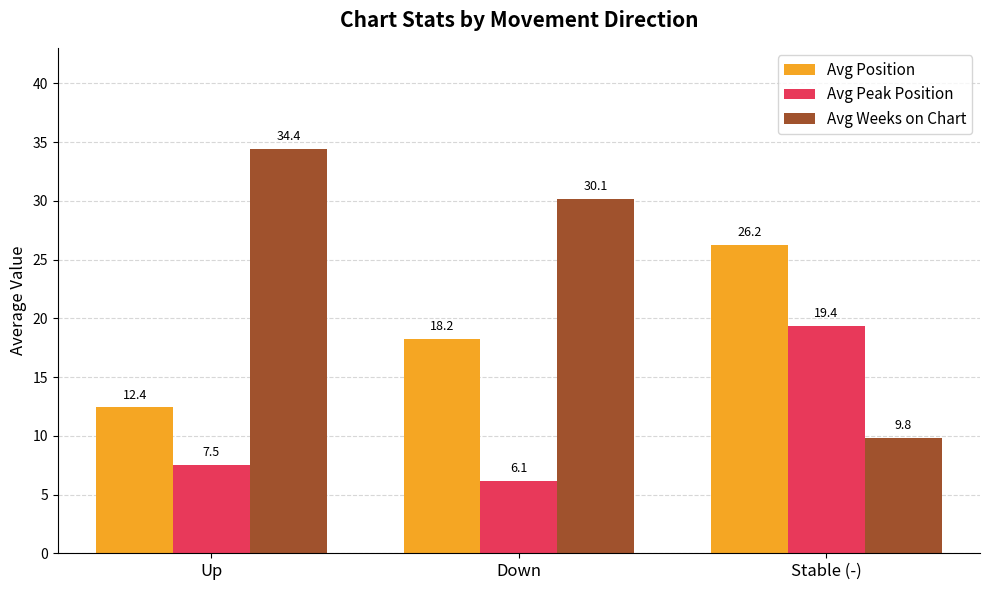

What are all the series names shown in the legend?

Avg Position, Avg Peak Position, Avg Weeks on Chart